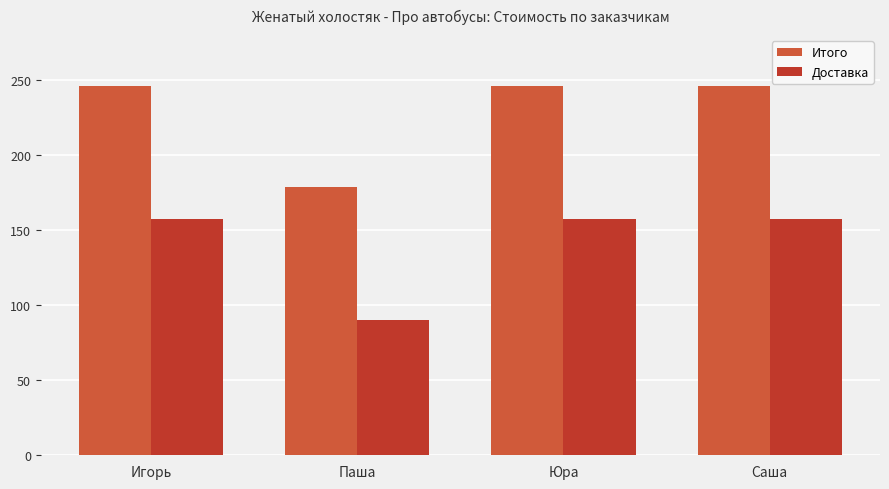

The value of Доставка at Саша is 157.2. True or false?

True